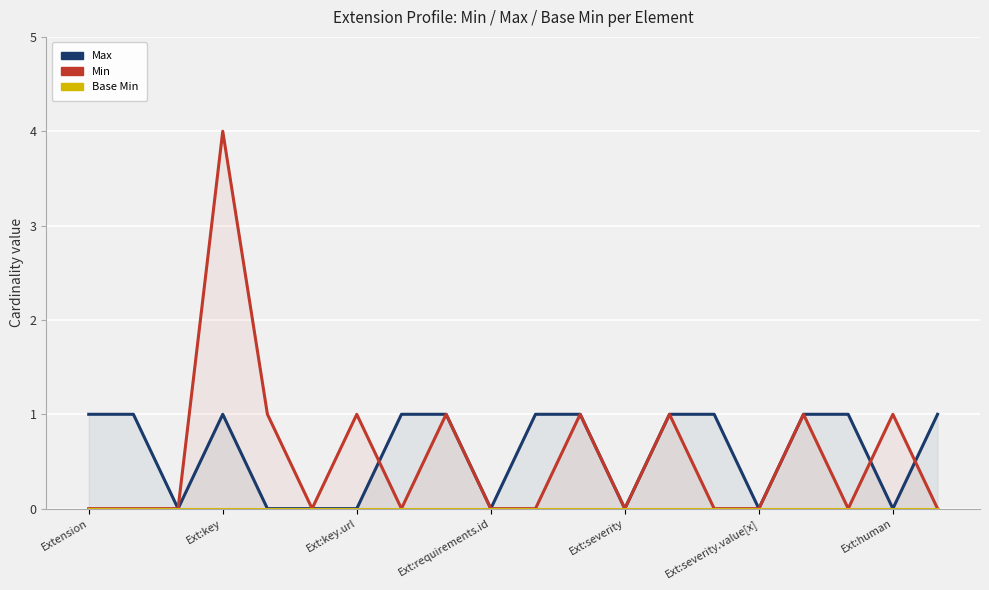

How many interior local valleys does the Max series have?

5